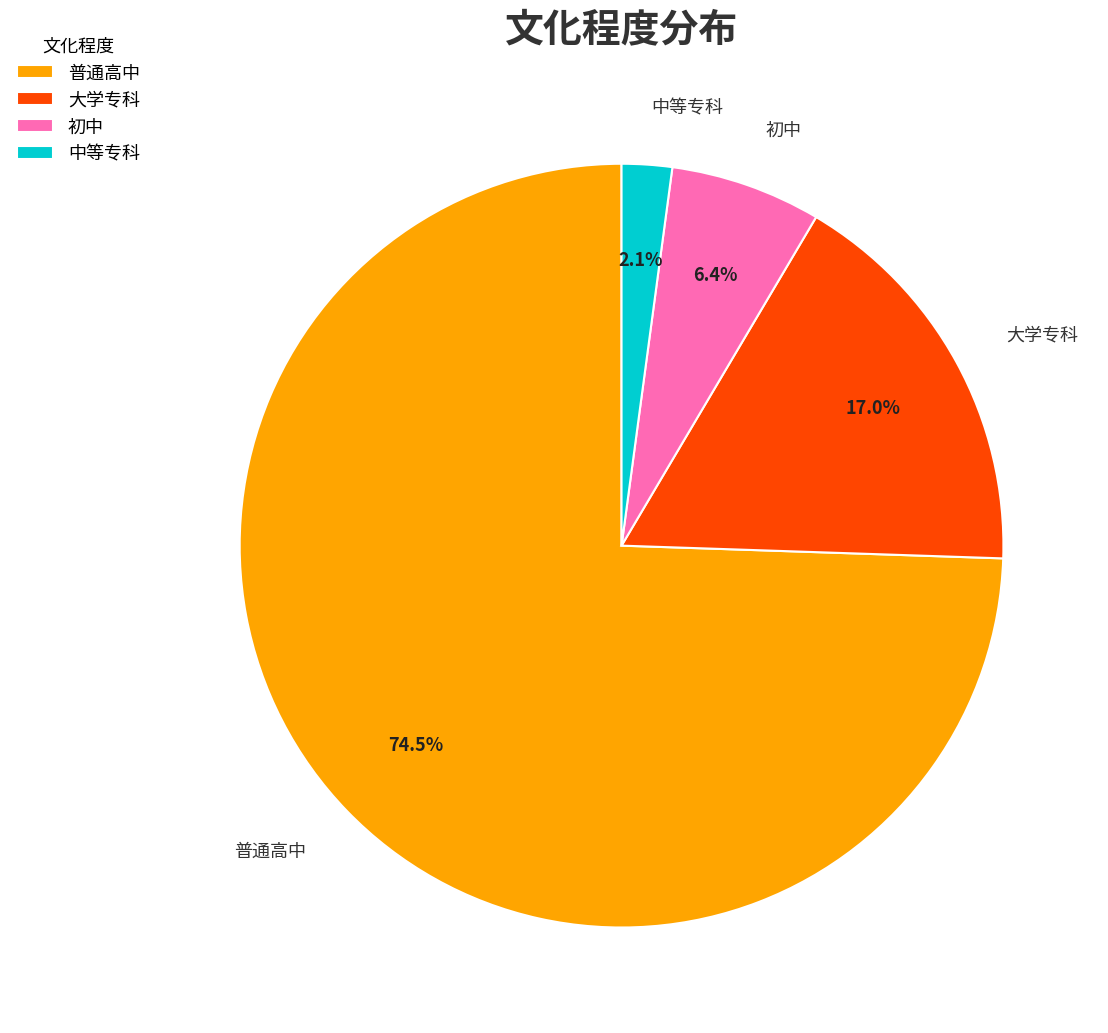

To the nearest percent, what is the difference between the 普通高中 and 中等专科 slice percentages?

72%